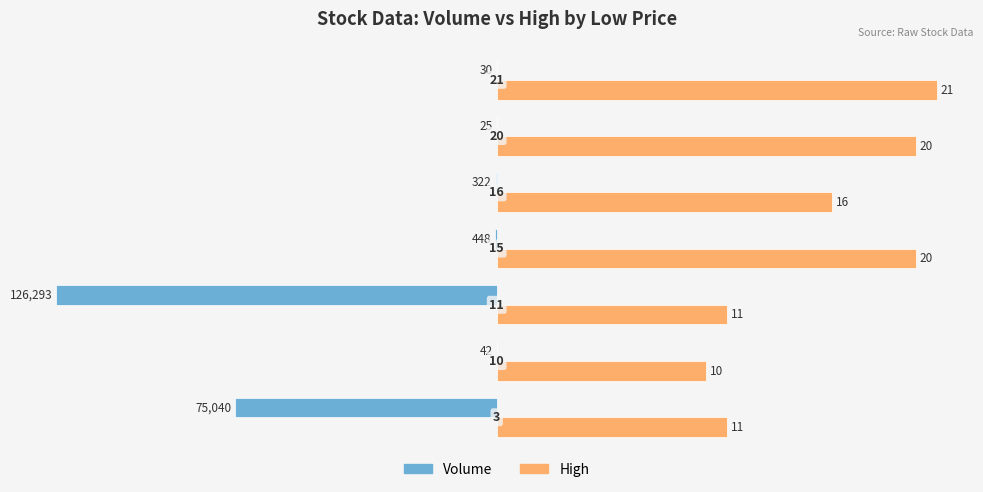

Which series has the widest spread of values?

Volume